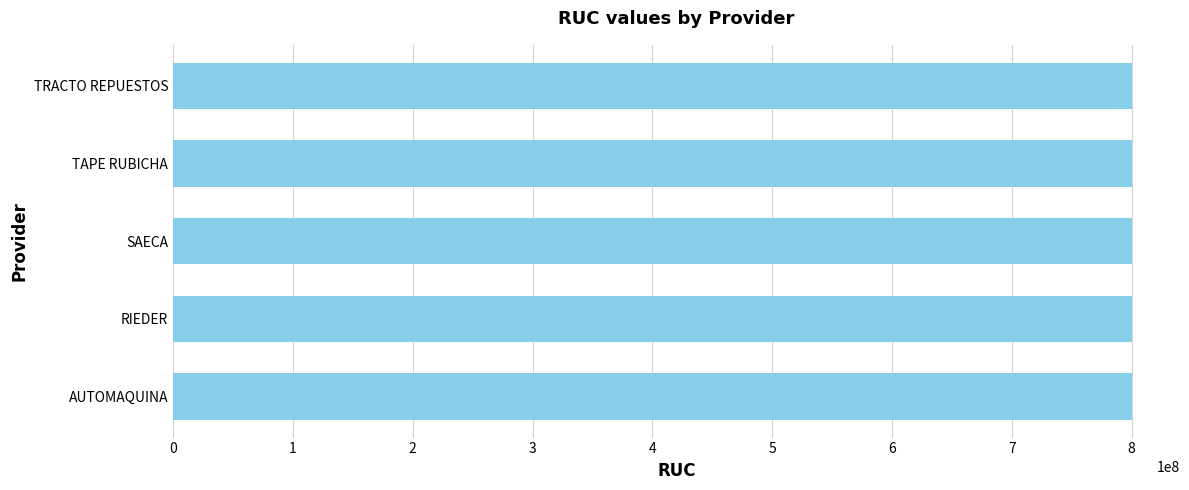

What is the approximate value at SAECA?

800142560